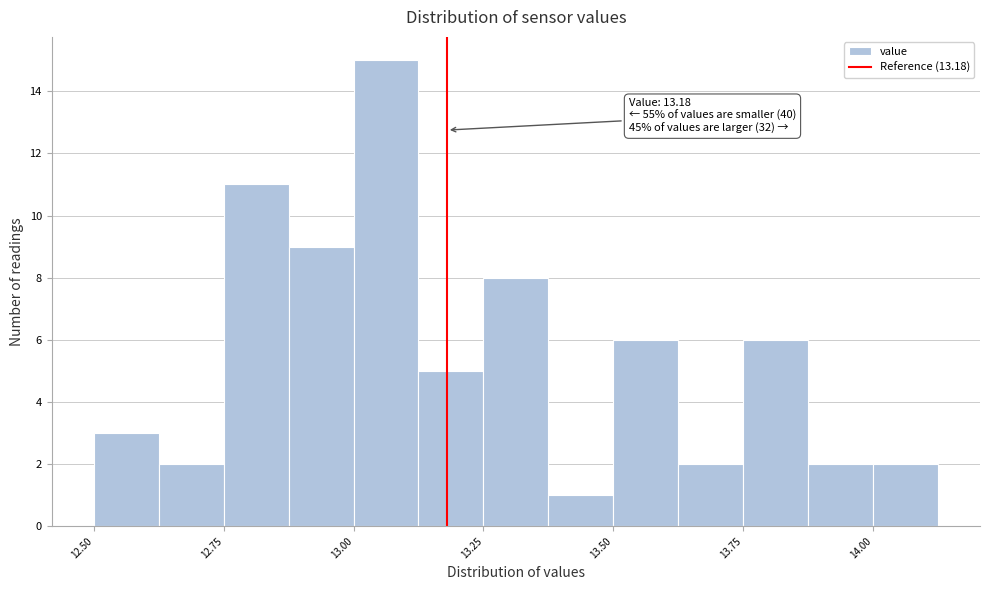

Read against the x-axis, roughly where is the centre of the tallest bar?

13.05